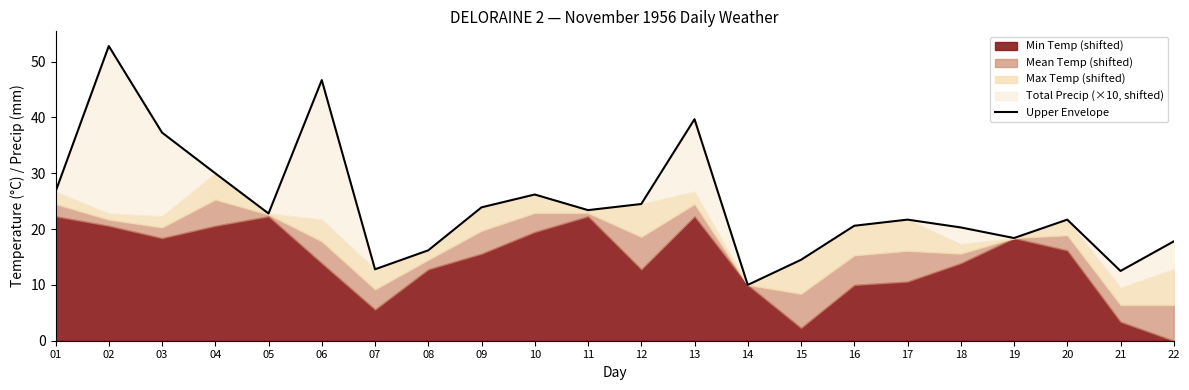

Approximately how many times larger is the value at 03 compared to 12?

1.5